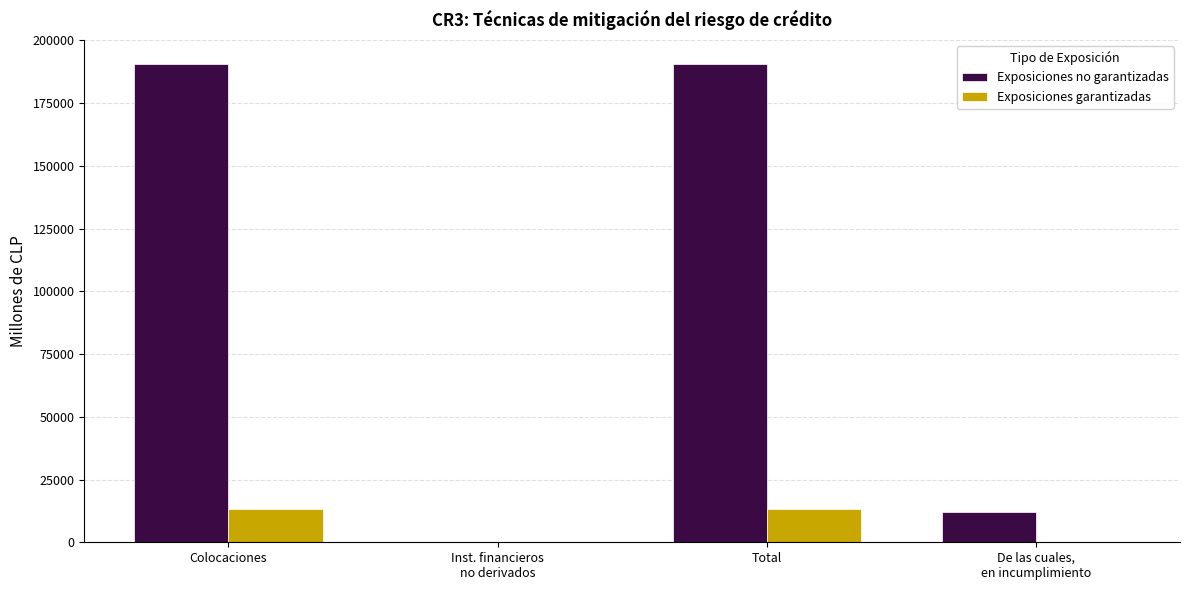

The Exposiciones no garantizadas series shows 190642.1 at Colocaciones. True or false?

True